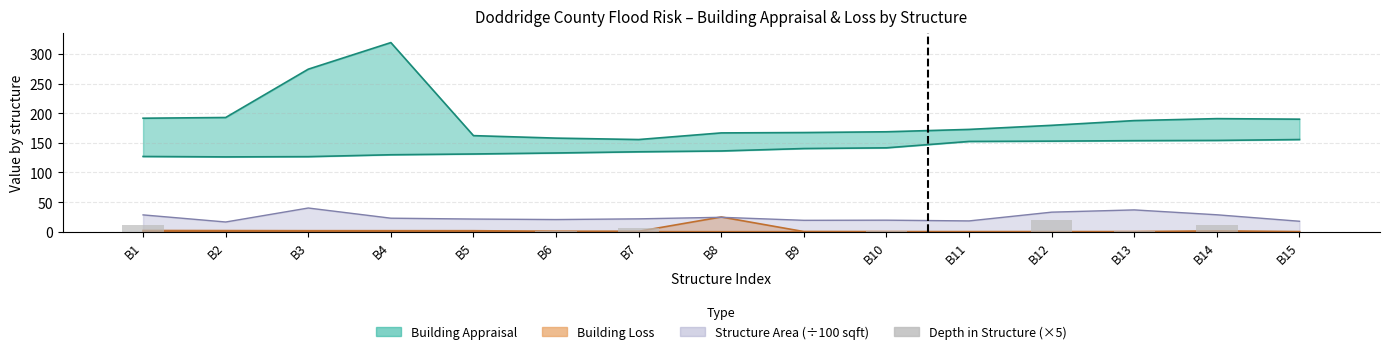

The chart shows a value of 0.5 at B6. True or false?

True